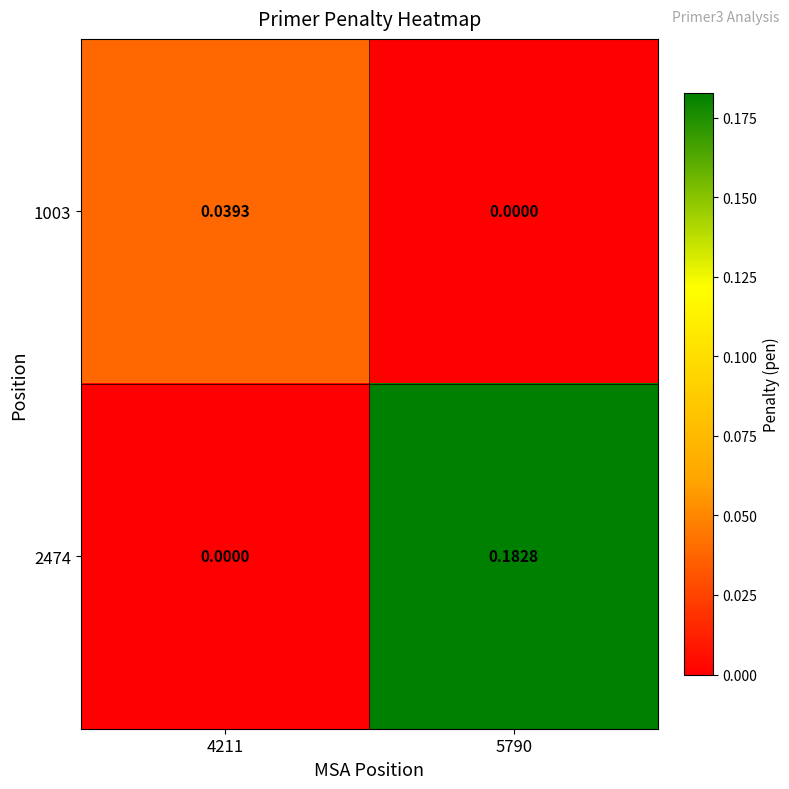

Reading right to left, extract all data points from this chart.

1003: 5790=0.0	4211=0.0
2474: 5790=0.2	4211=0.0